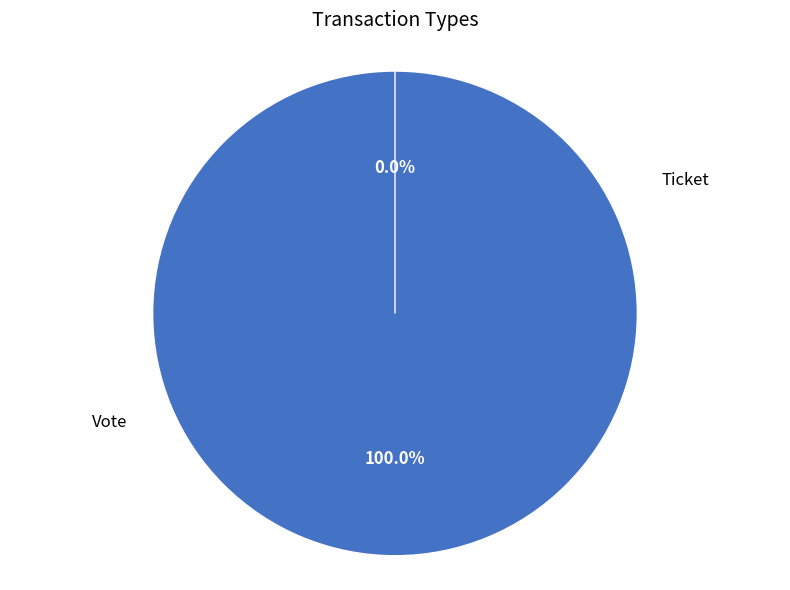

To the nearest percent, what is the combined percentage of Ticket and Vote?

100%